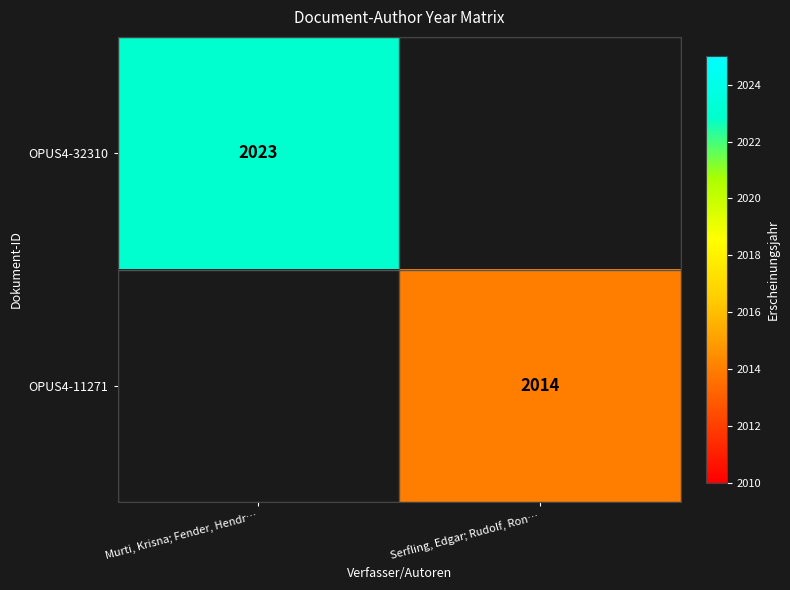

Is it true that OPUS4-32310 equals 974 at Murti, Krisna; Fender, Hendr…?

False